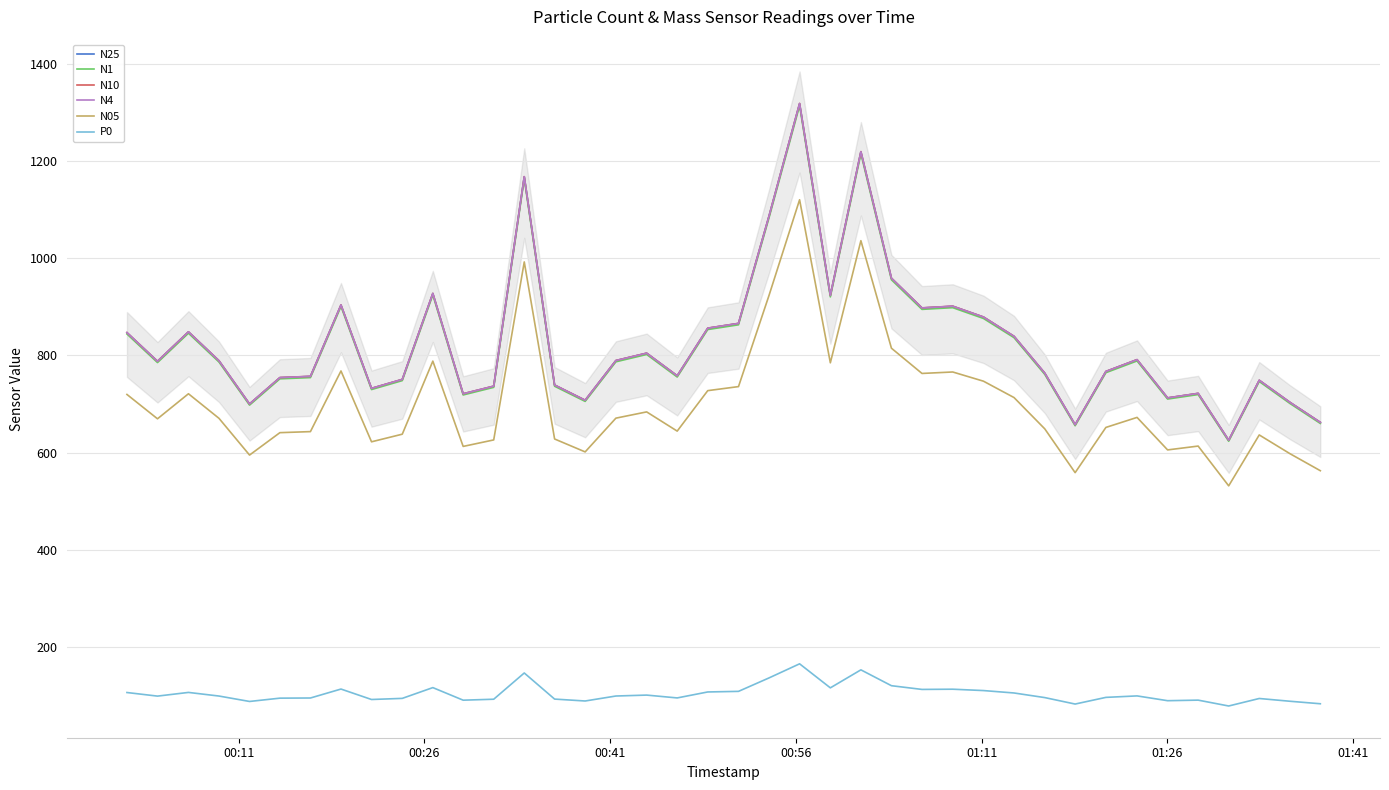

What is the minimum value for N1?

623.3